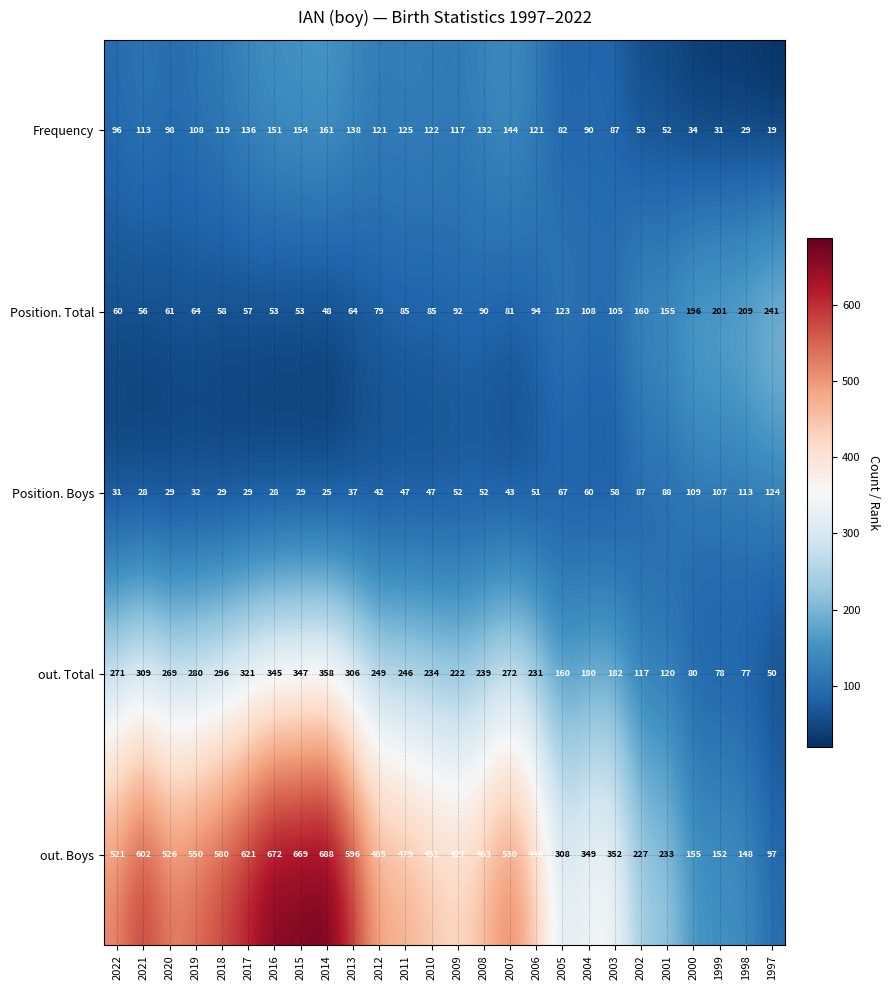

Rank the series by their maximum value, from lowest to highest.

Position. Boys, Frequency, Position. Total, out. Total, out. Boys